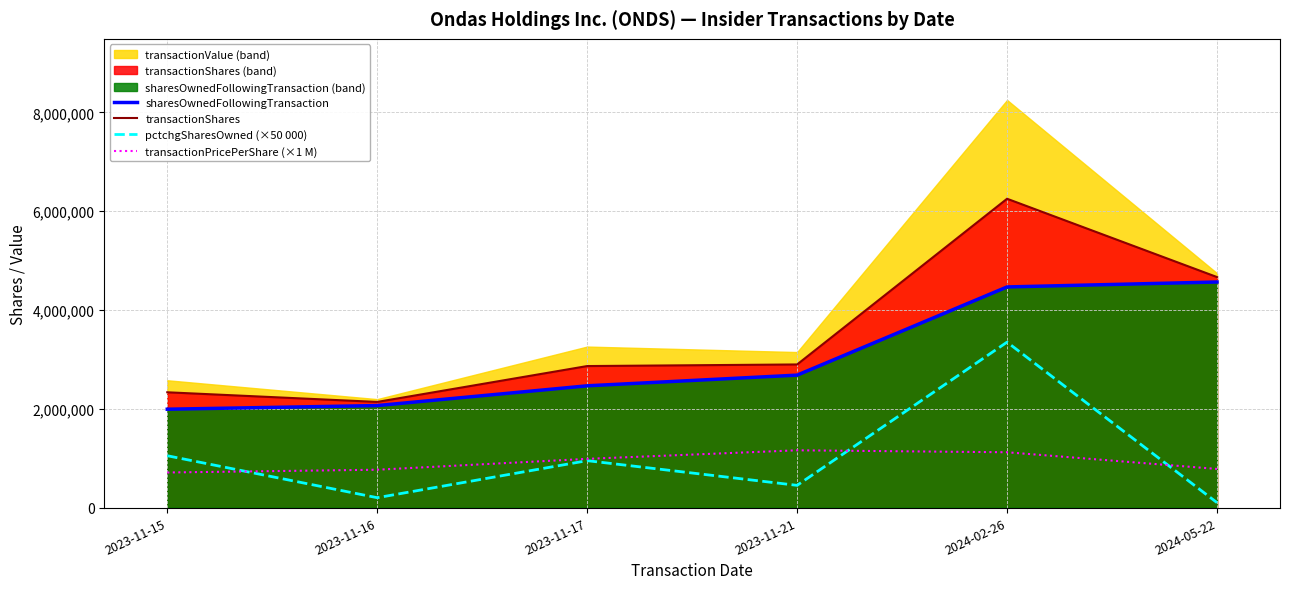

What position from the left is 2023-11-15?

1